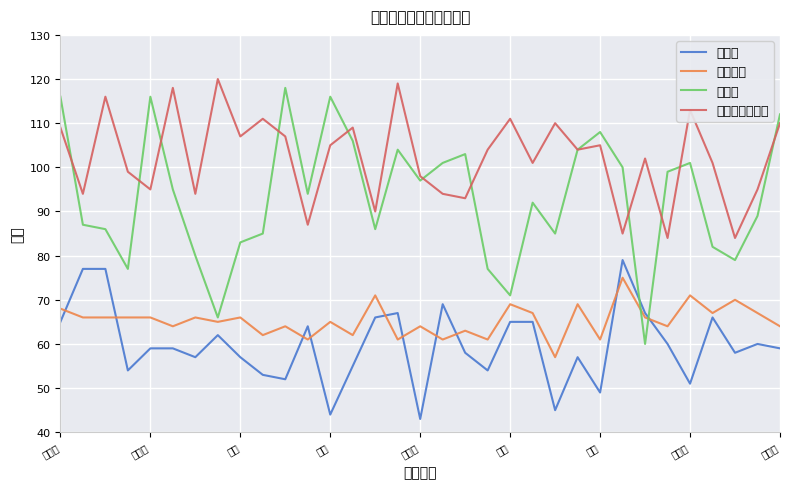

What is the maximum value for 英语一?

79